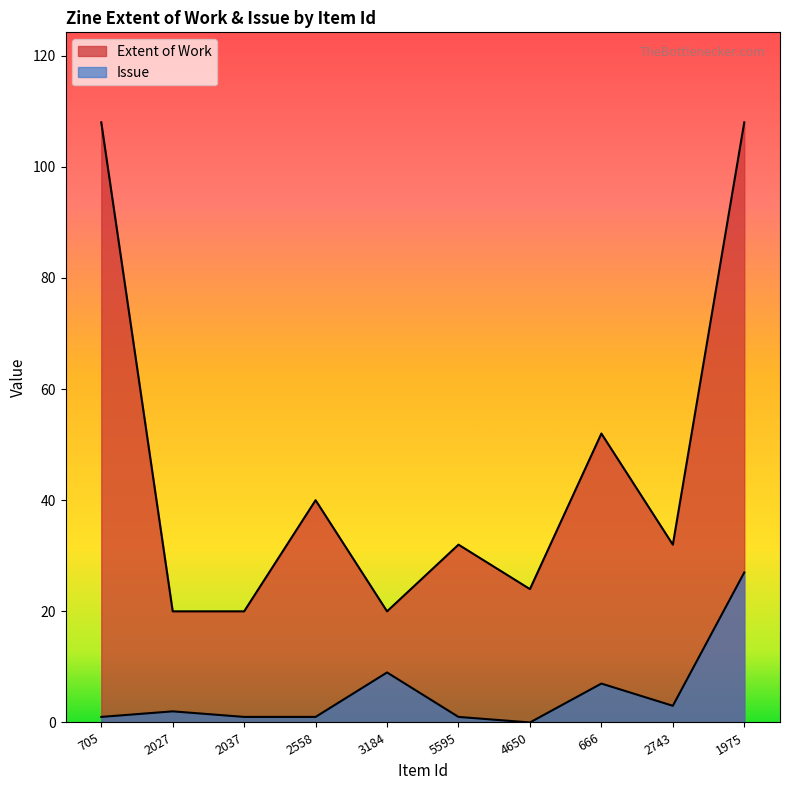

Reading left to right, extract all data points from this chart.

Extent of Work: 108	20	20	40	20	32	24	52	32	108
Issue: 1	2	1	1	9	1	0	7	3	27